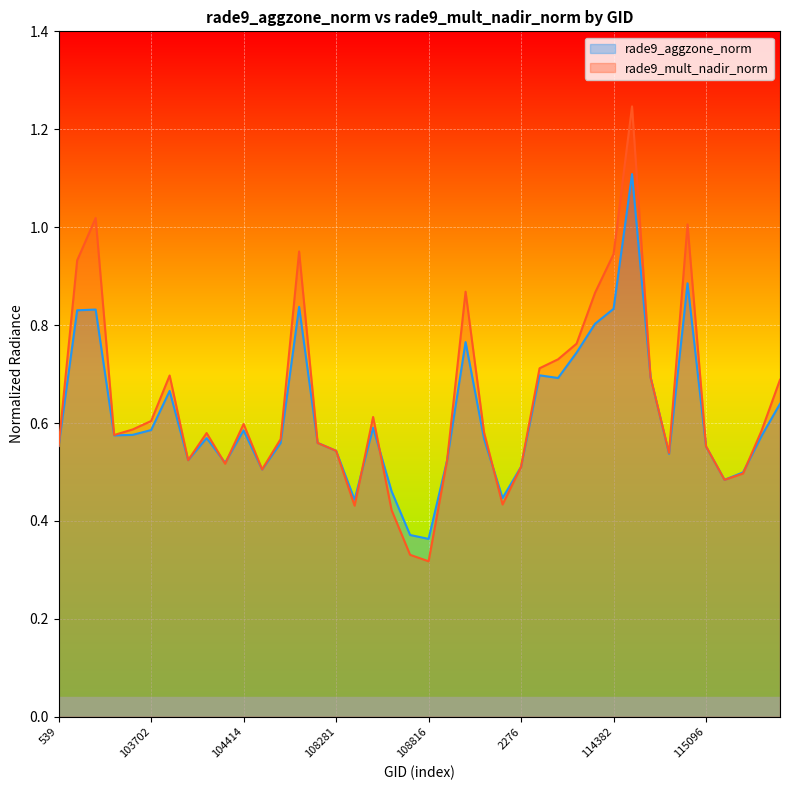

Which category has the lowest value in the rade9_aggzone_norm series?

108816